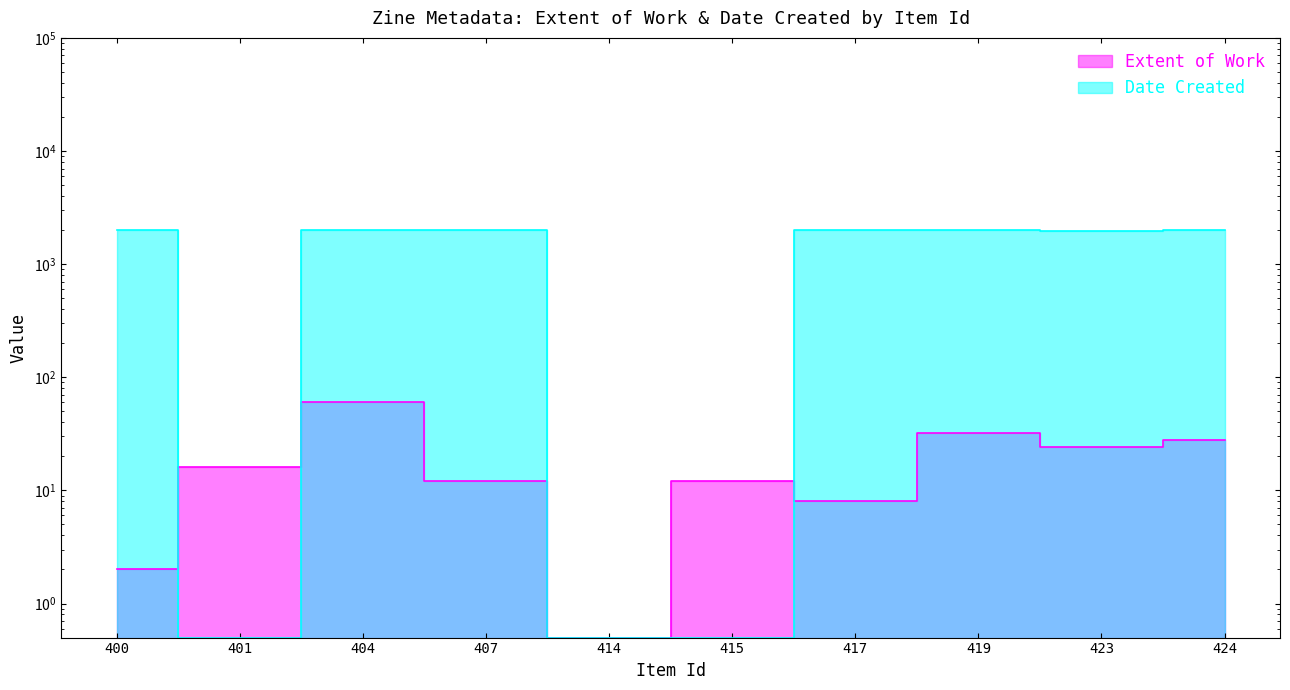

What is the difference between the maximum and minimum values in the Extent of Work series?

59.5